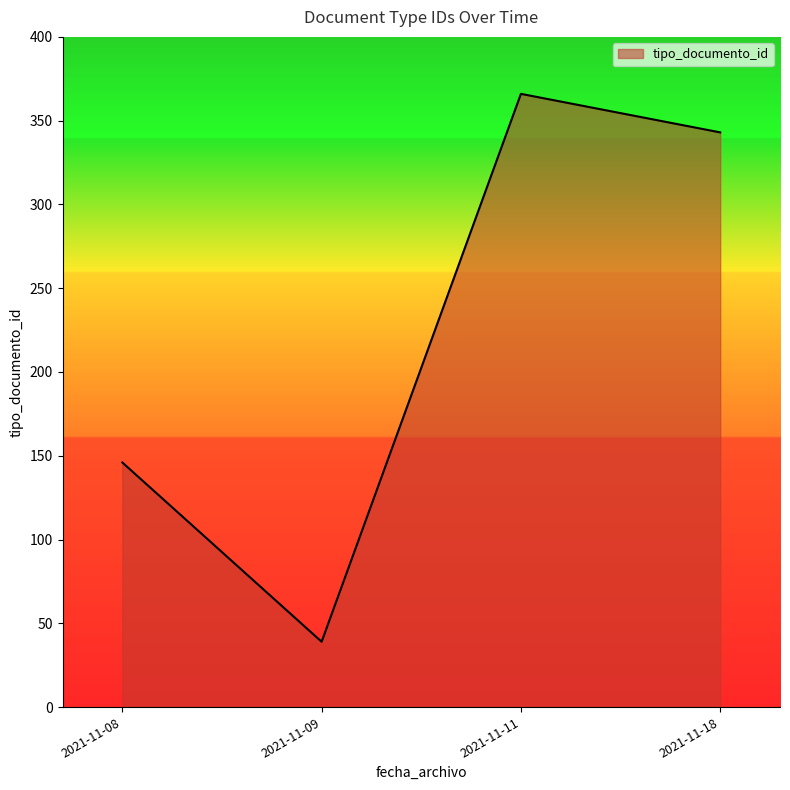

How many series are shown in this chart?

1